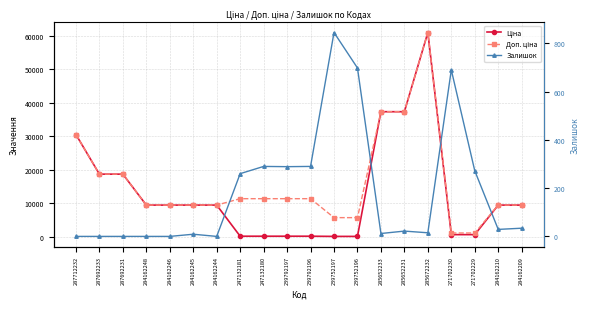

At which category is the sum across all series the highest?

285672232